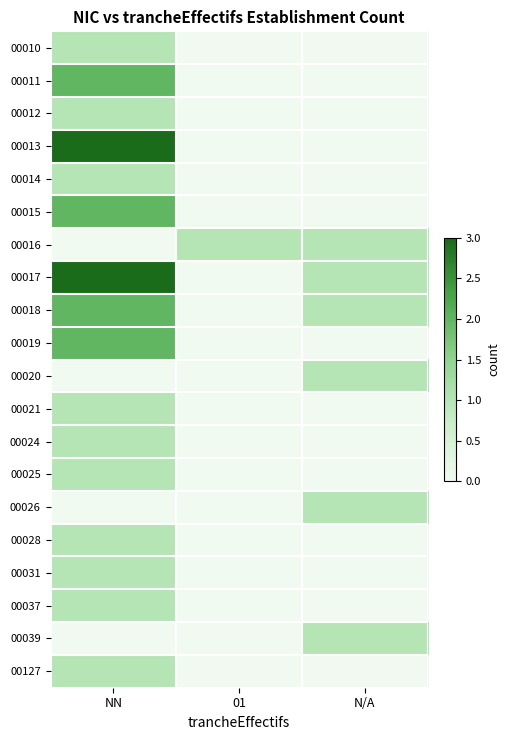

Rank the series at 01 from lowest to highest value.

00010, 00011, 00012, 00013, 00014, 00015, 00017, 00018, 00019, 00020, 00021, 00024, 00025, 00026, 00028, 00031, 00037, 00039, 00127, 00016